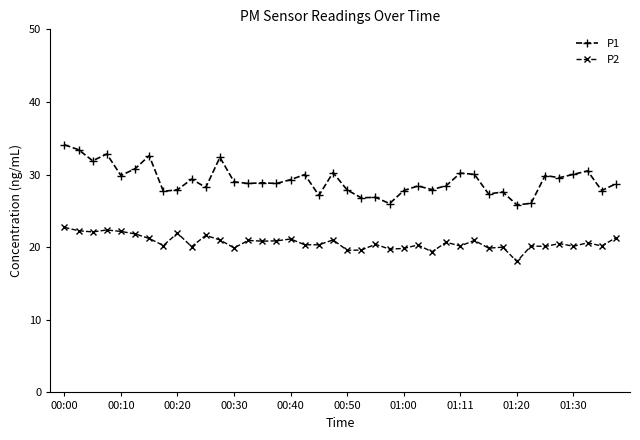

What is the value of the P2 point at the 9th from the left?

21.9